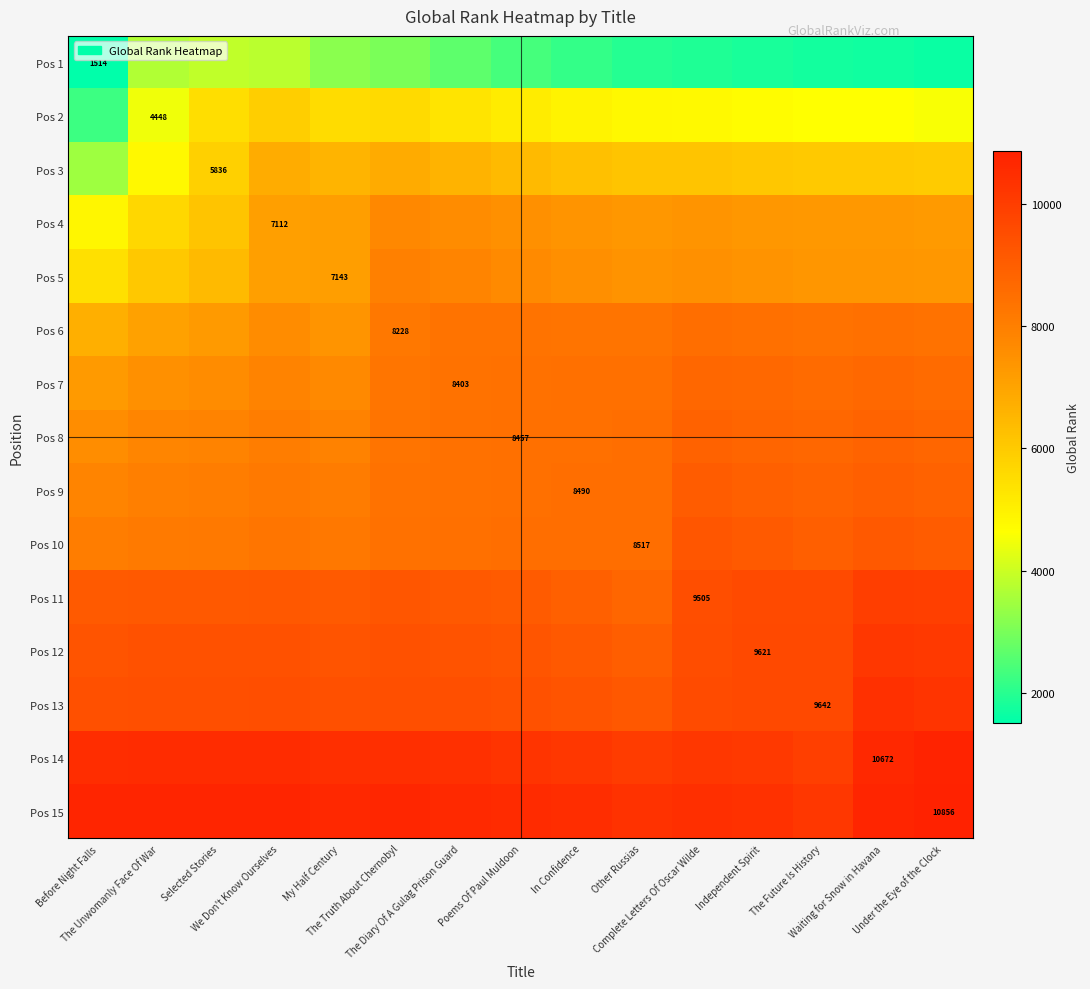

How many values in the Pos 12 series exceed 9366?

8